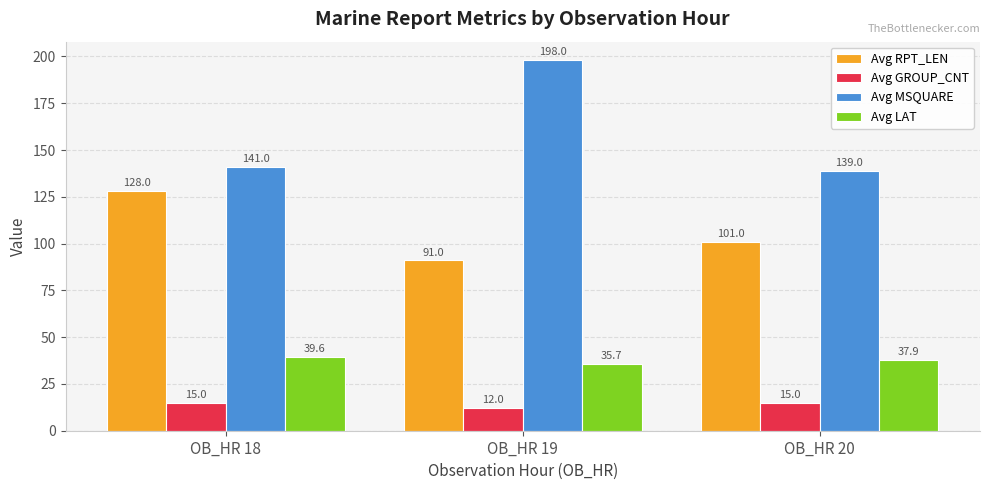

What is the lowest value of the Avg GROUP_CNT series?

12.0